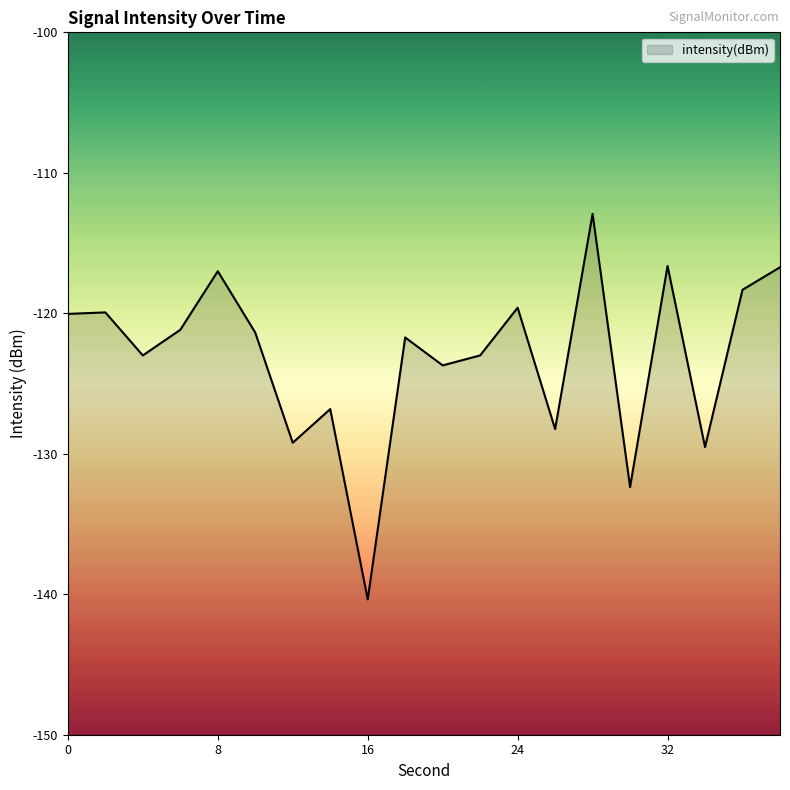

How many data points are less than -121?

12